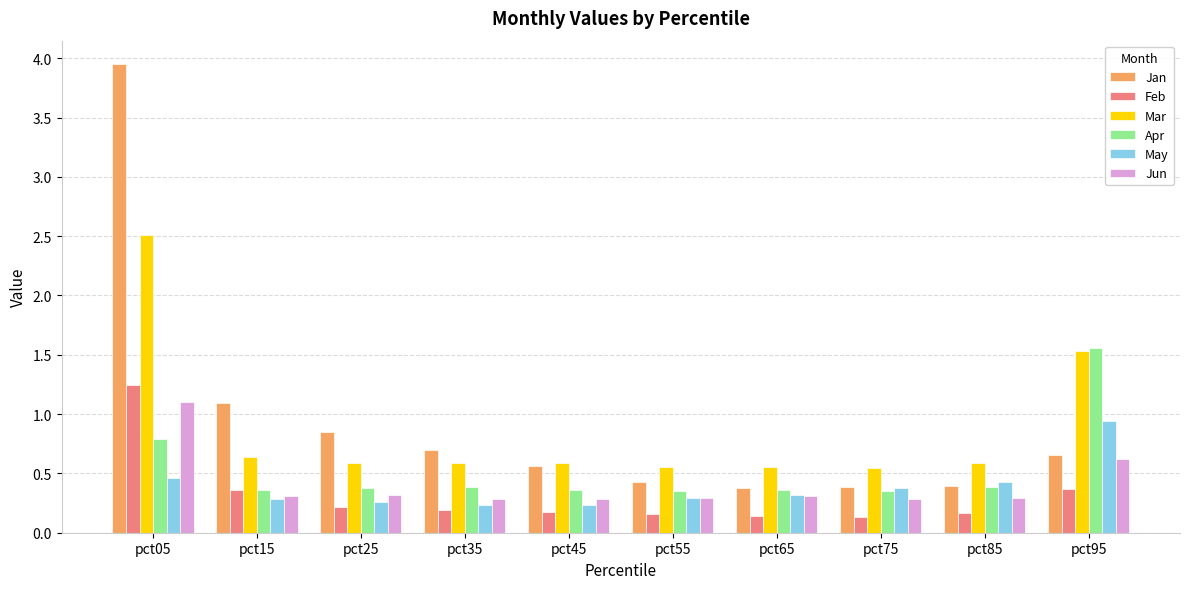

Which series has the largest range (max minus min)?

Jan